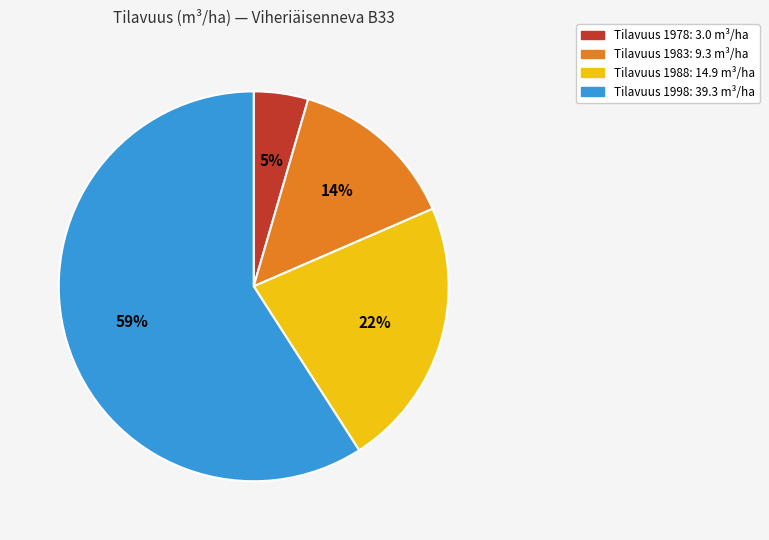

Is there any slice that represents more than half of the pie?

Yes